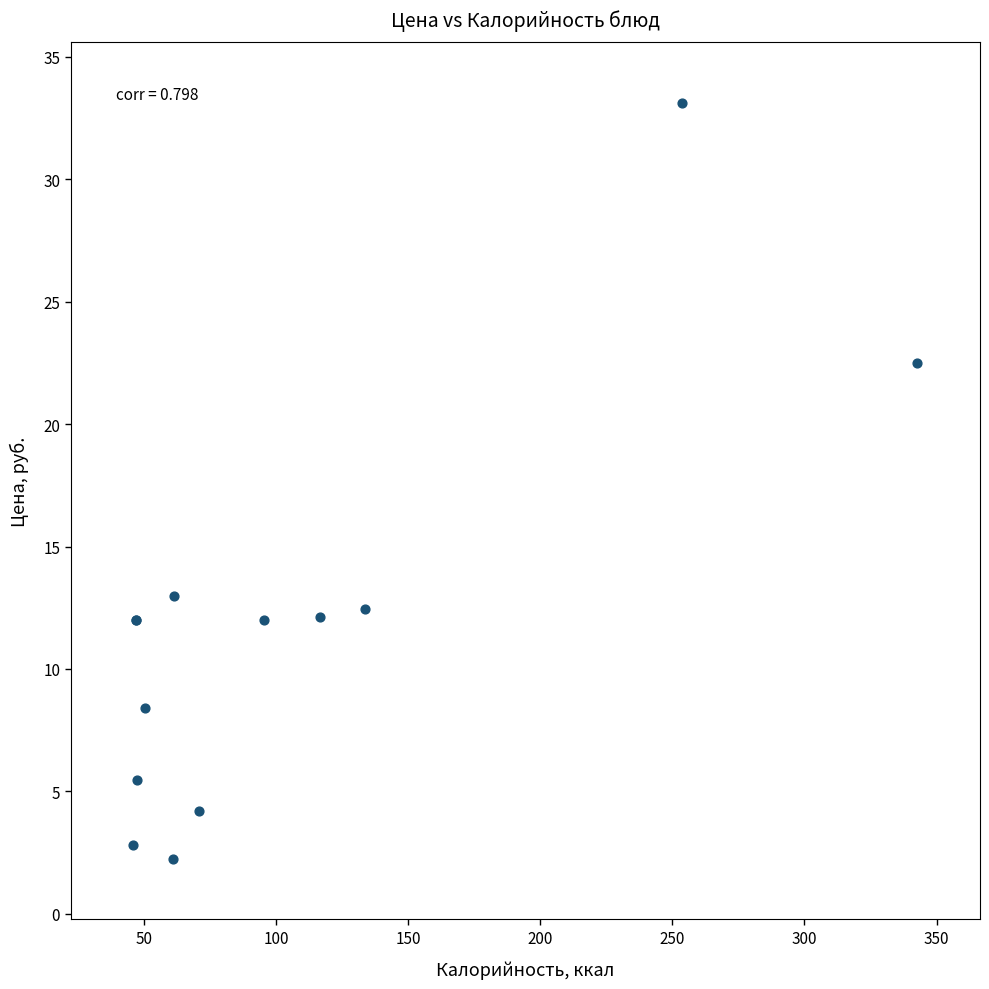

What Y value in the scatter plot is closest to 17?

13.0